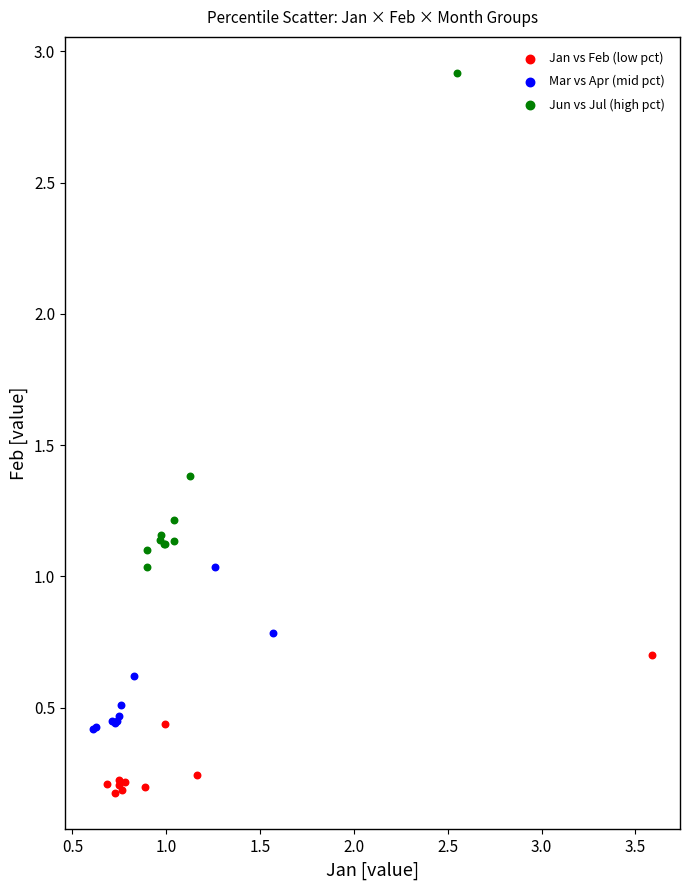

Which series has the widest spread of Y values?

Jun vs Jul (high pct)